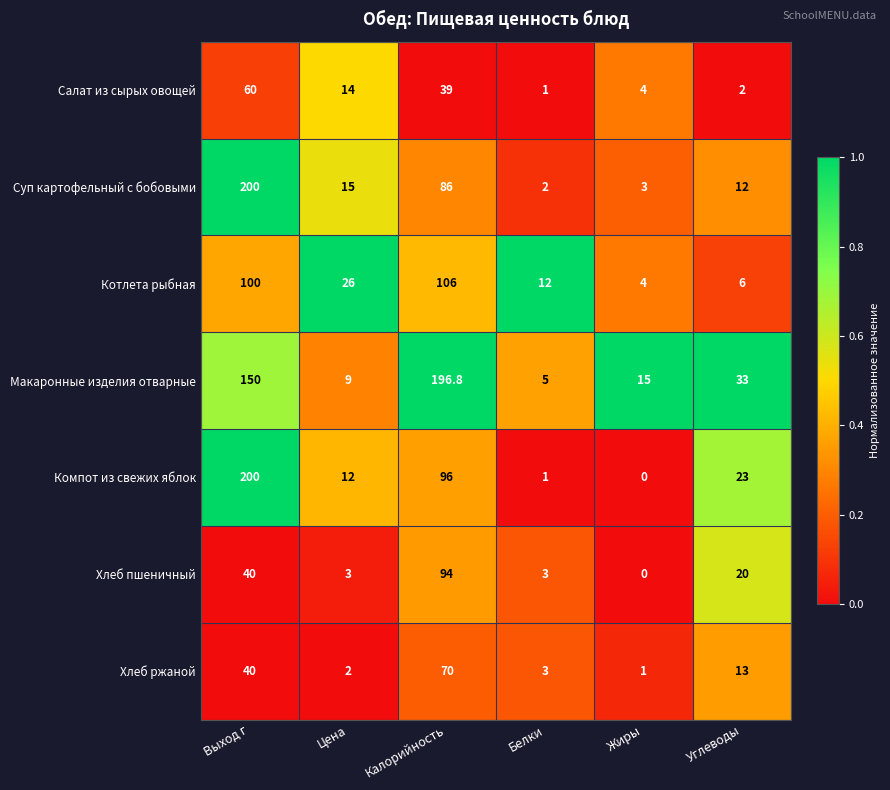

What is the difference between the maximum and second lowest values in the Хлеб пшеничный series?

91.0